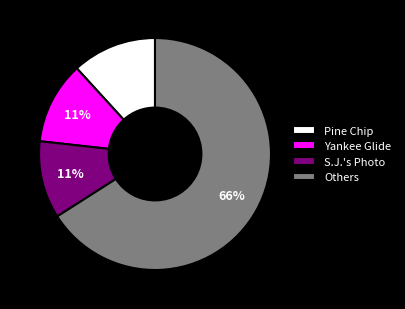

How many slices are in this pie chart?

4